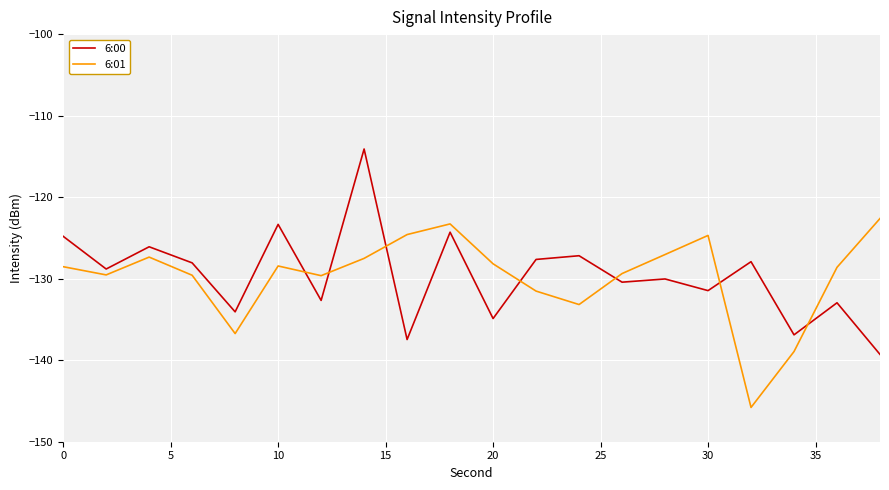

True or false: 6:00 and 6:01 intersect in this chart.

True